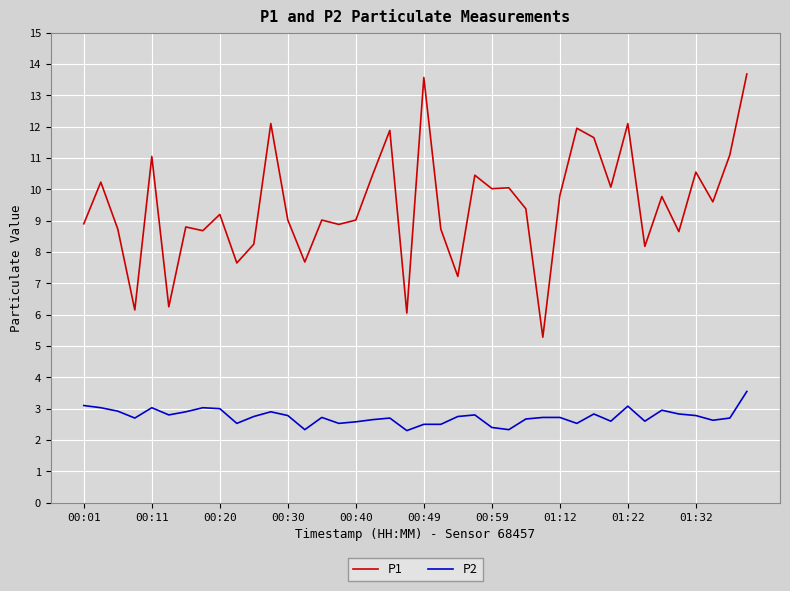

Which series has the largest range (max minus min)?

P1